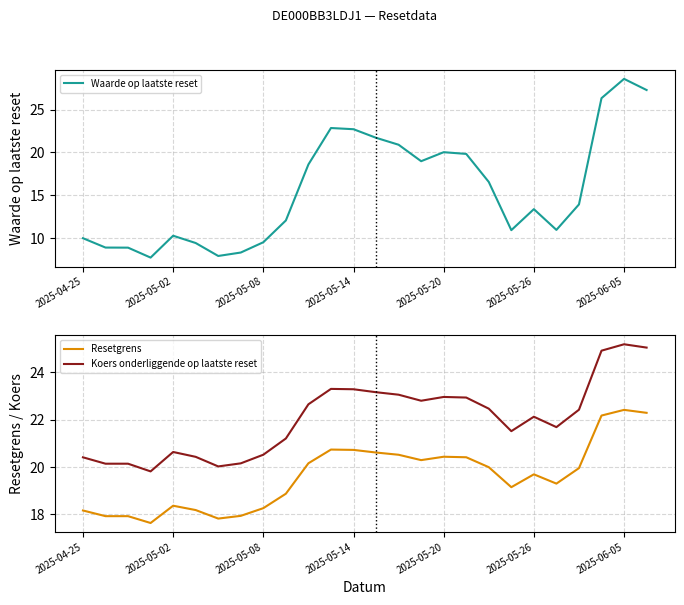

What is the highest value of the Waarde op laatste reset series?

28.6